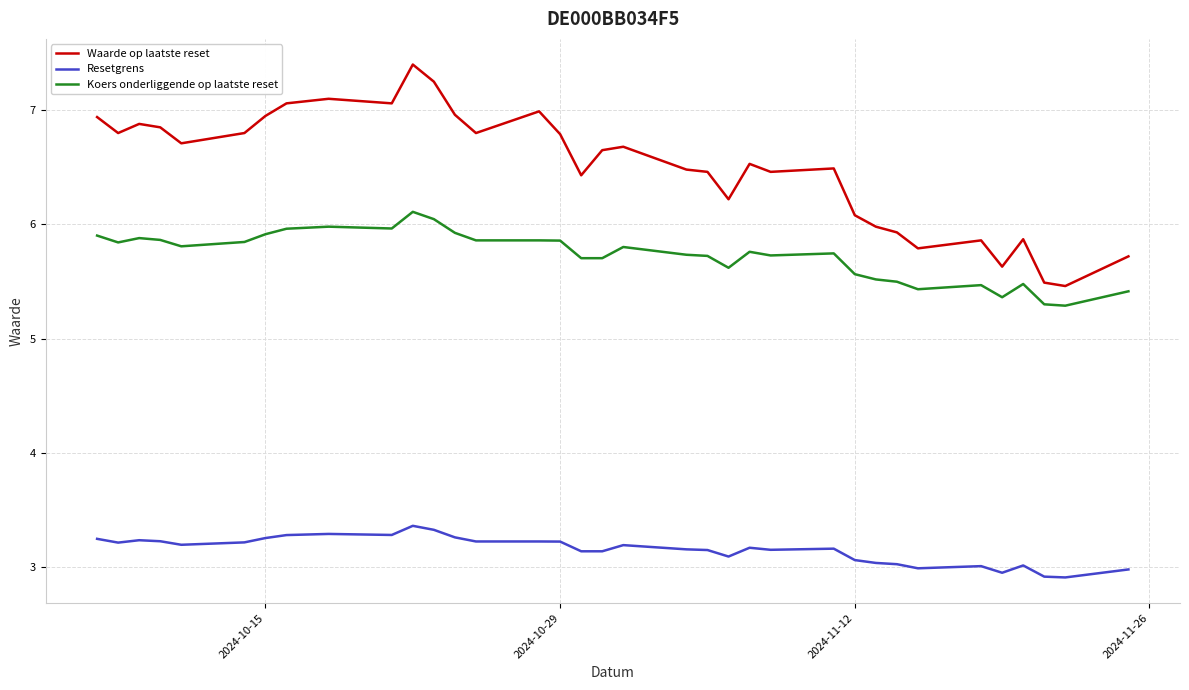

What are all the series names shown in the legend?

Waarde op laatste reset, Resetgrens, Koers onderliggende op laatste reset